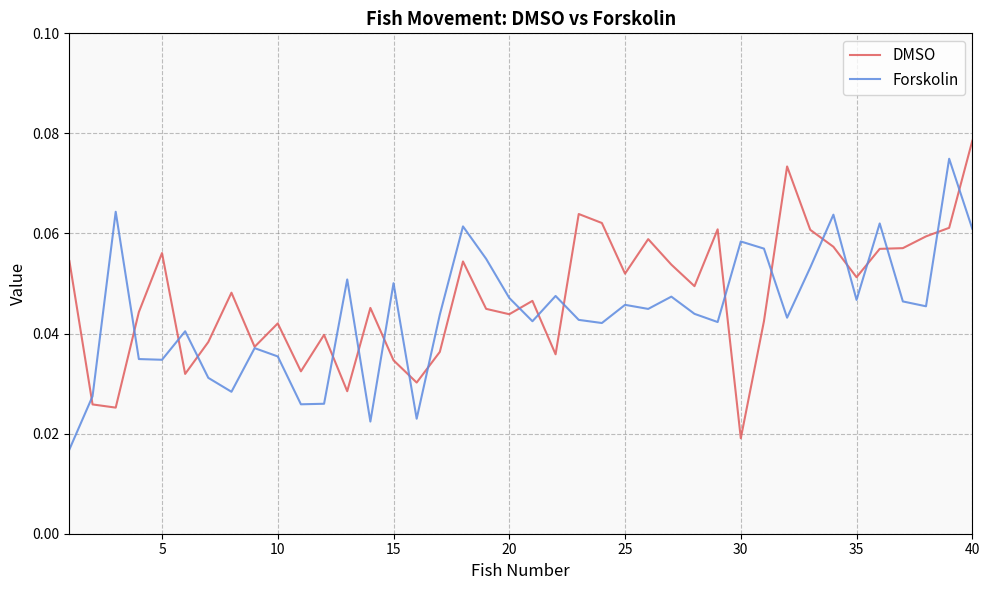

Which category has the highest value in the DMSO series?

40